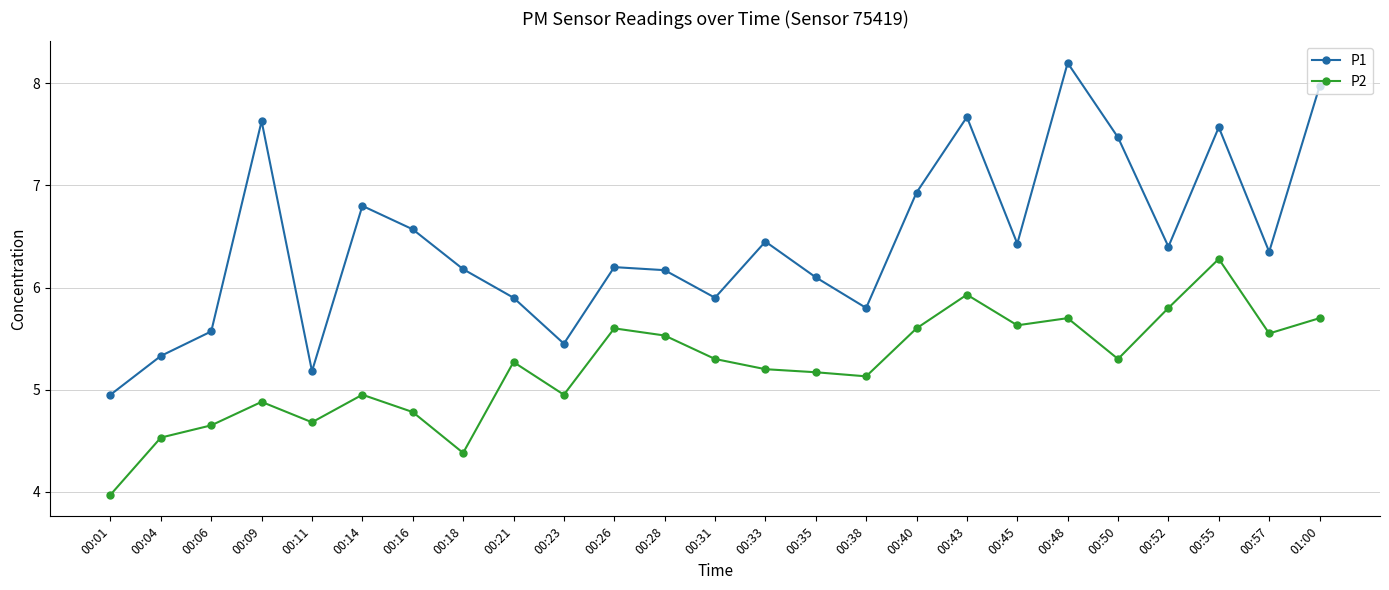

What is the sum of the P1 values at 00:11 and 00:14?

12.0